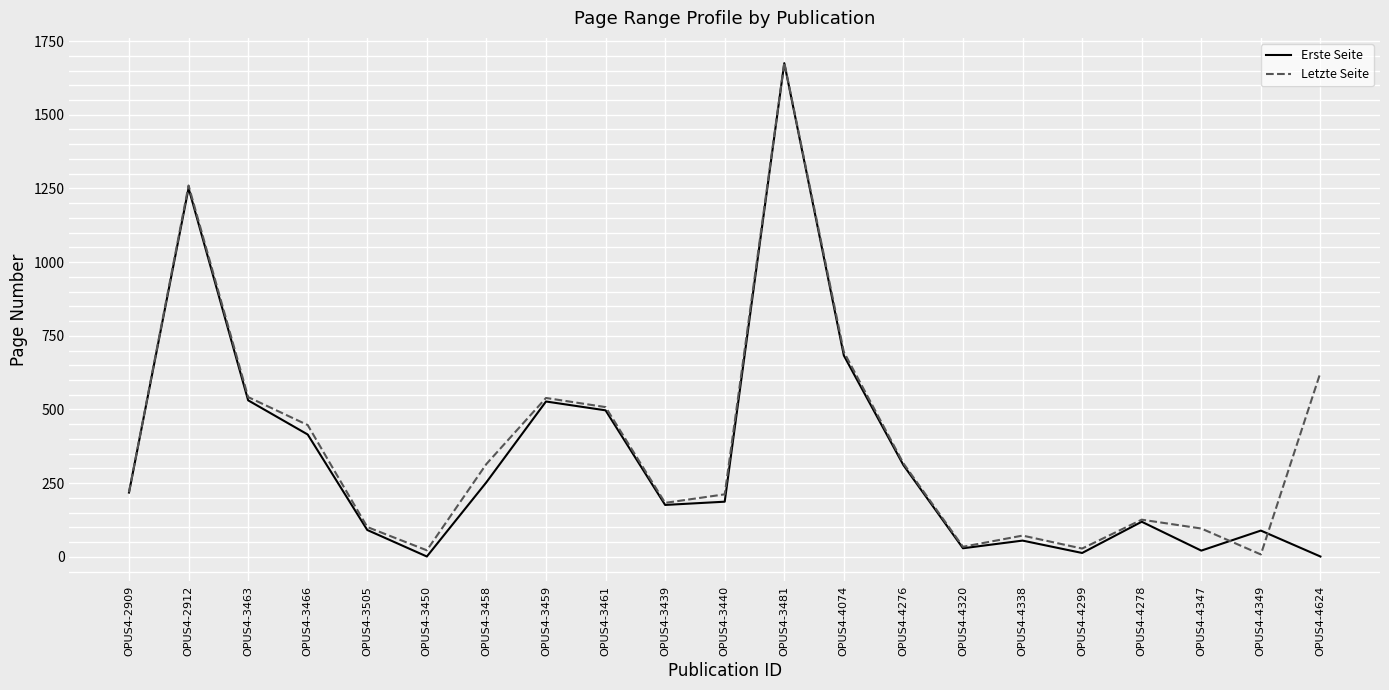

Is the value of Letzte Seite at OPUS4-3481 greater than the value of Erste Seite at OPUS4-3466?

Yes